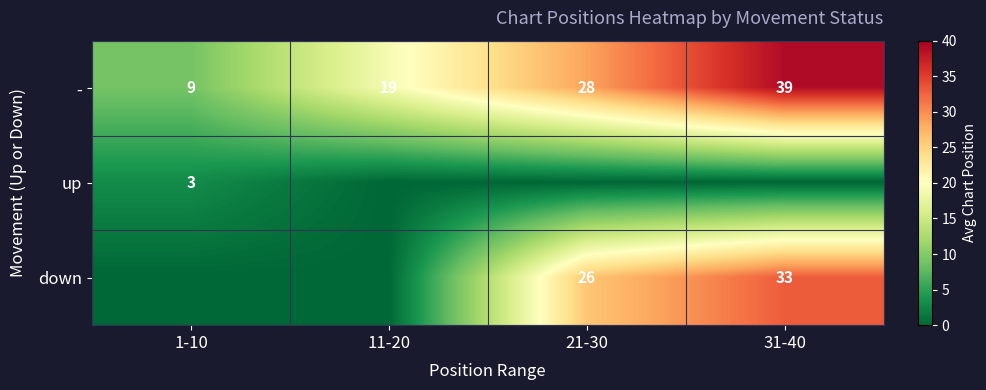

Which has a higher value, 11-20 or 1-10?

11-20